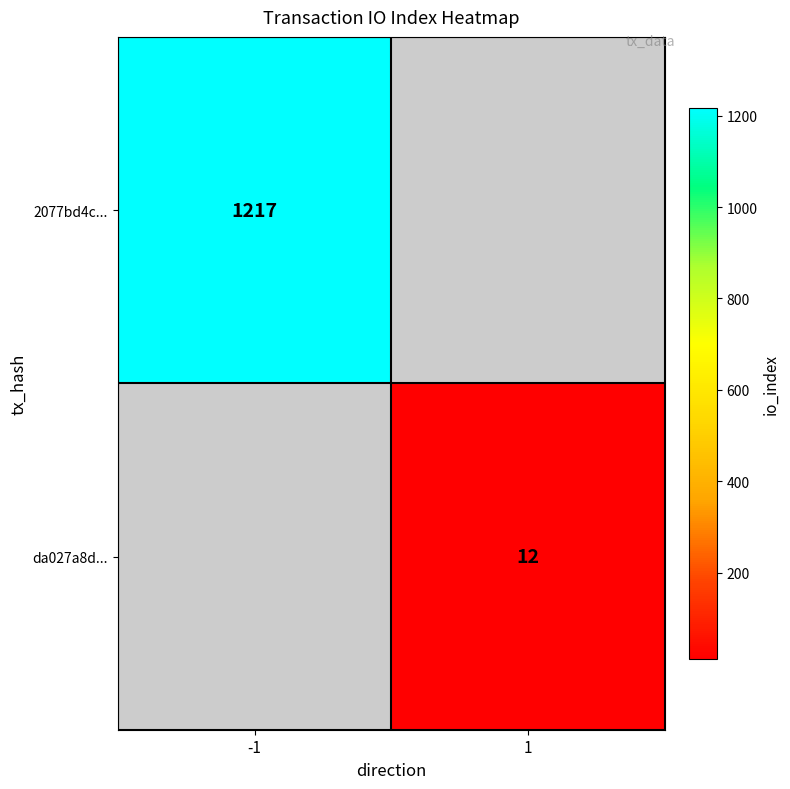

The da027a8d... series shows 19 at 1. True or false?

False